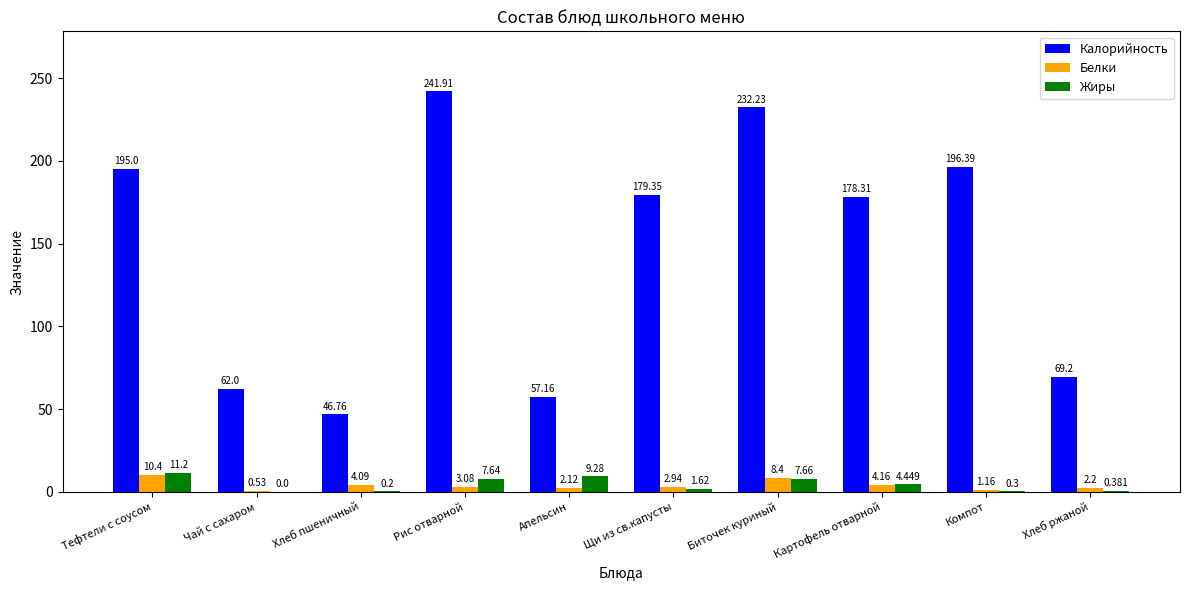

At which category does the chart reach its peak across all series?

Рис отварной